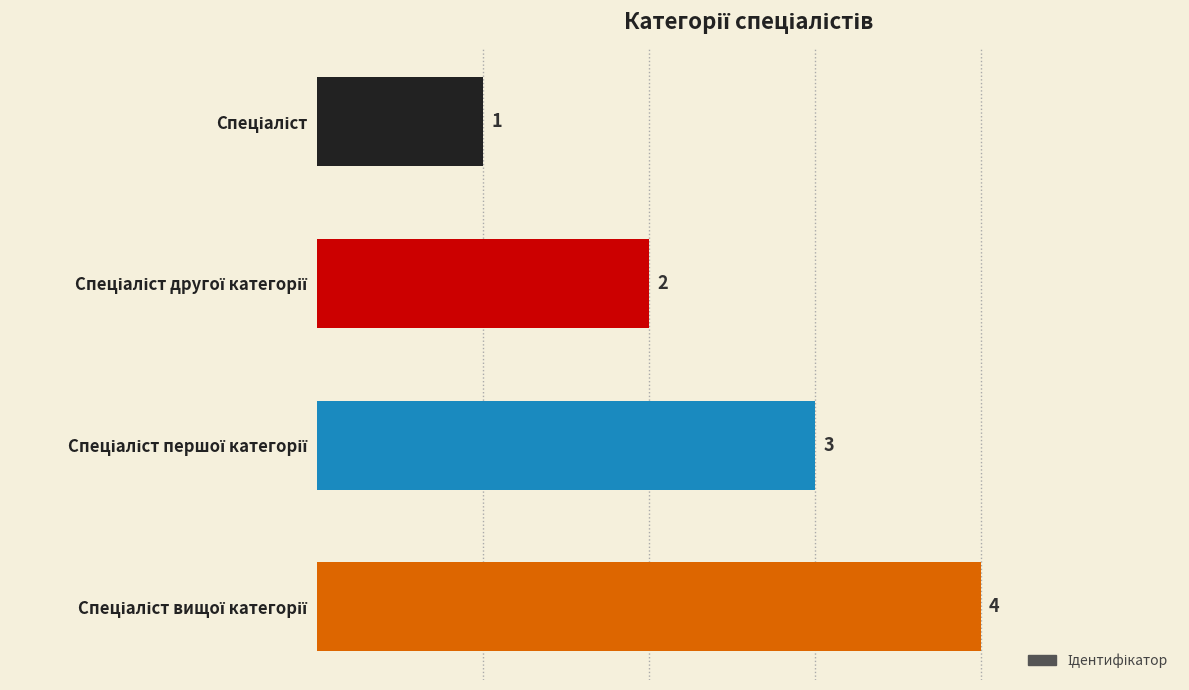

How many values are between 2 and 4?

3